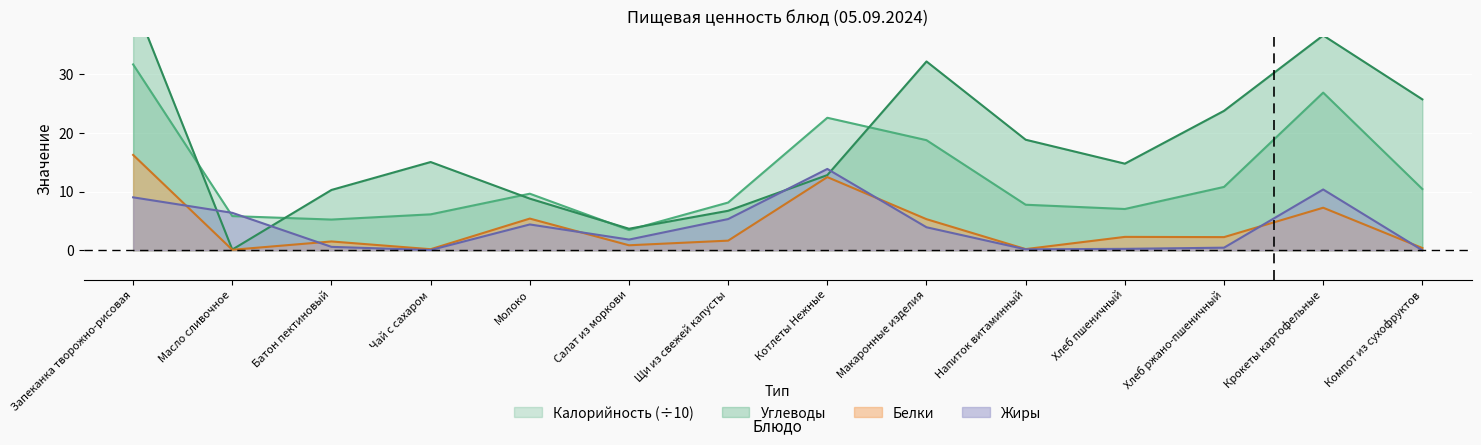

What is the difference between the Углеводы values at Компот из сухофруктов and Котлеты Нежные?

12.9